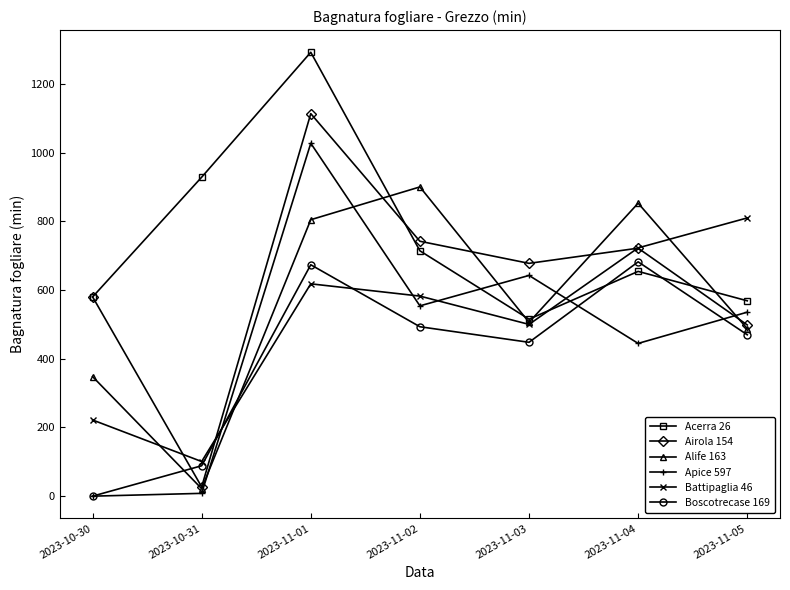

Which category has the lowest value in the Acerra 26 series?

2023-11-03